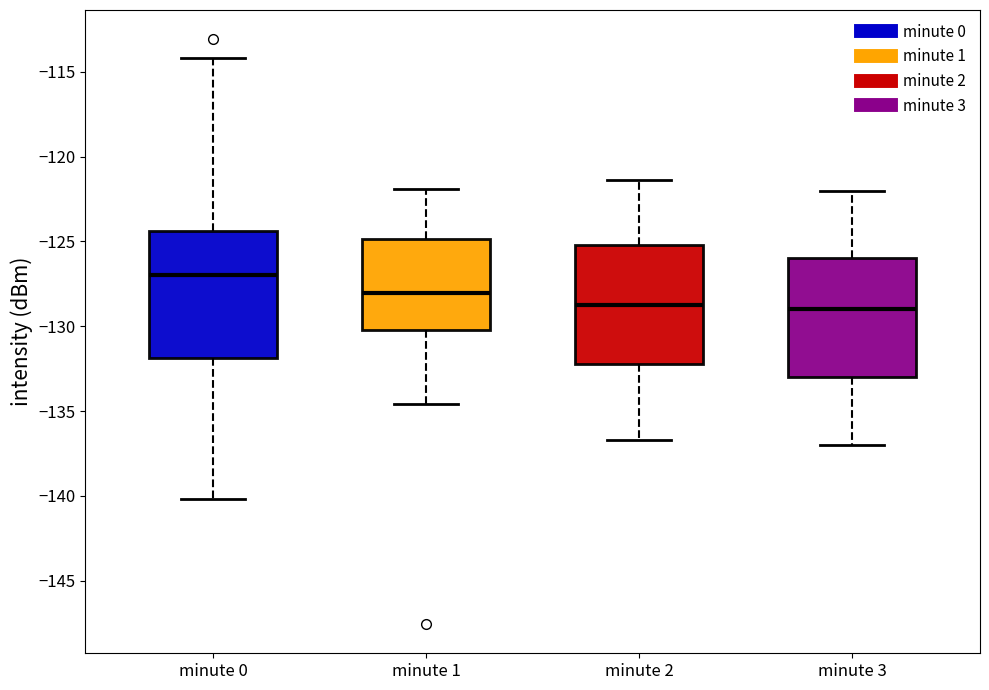

Where is the lower edge of the box for minute 3 on the y-axis? The values are not printed on the chart, so give them approximately, as read against the axis.

-133.0